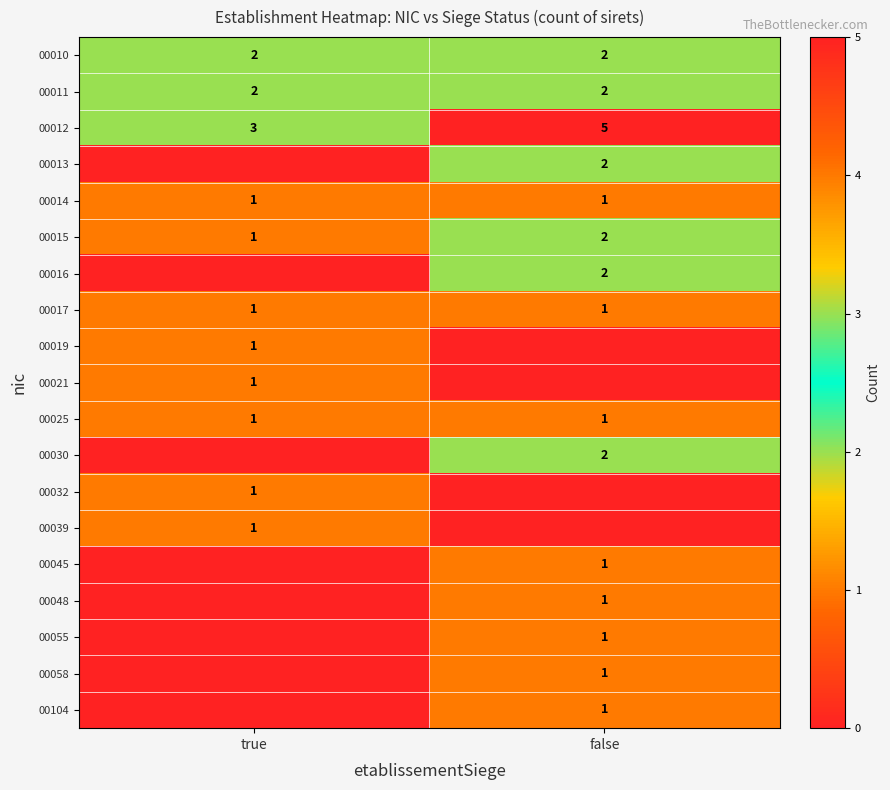

The value of 00017 at true is 2. True or false?

False